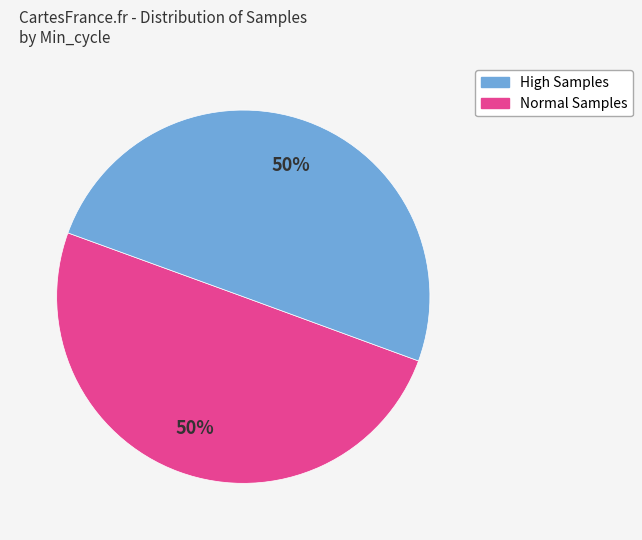

To the nearest percent, what is the average slice percentage?

50%